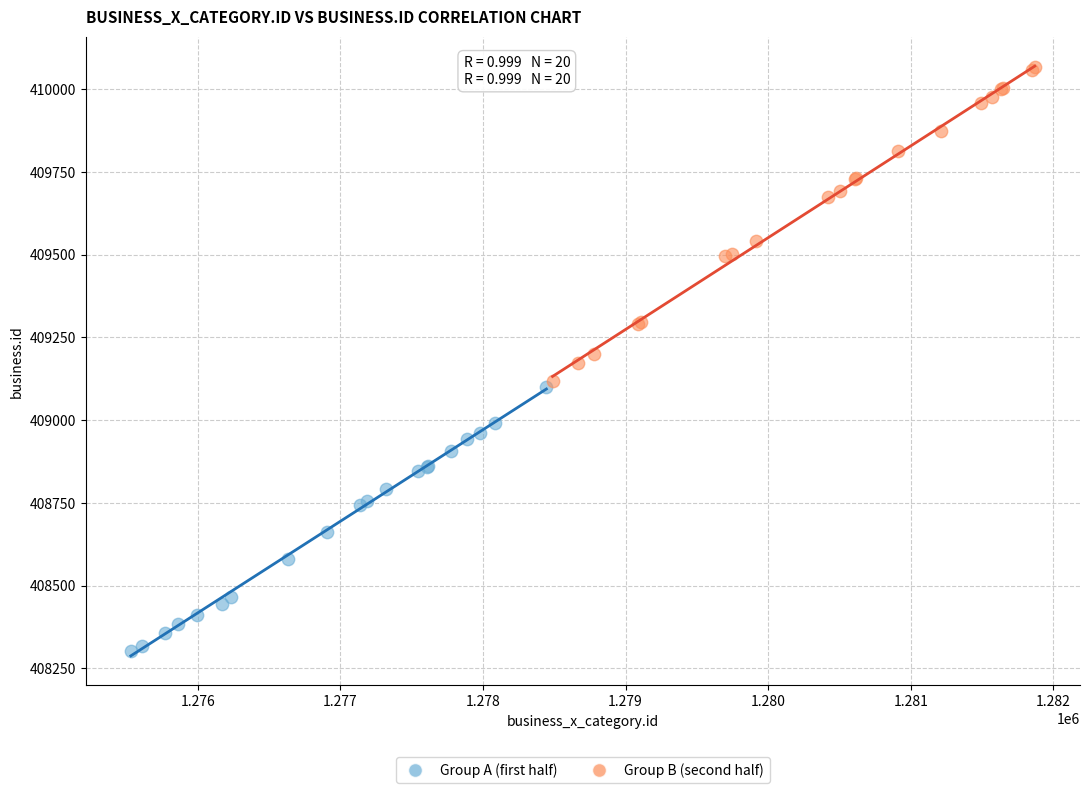

Which series contains the lowest Y value?

Group A (first half)